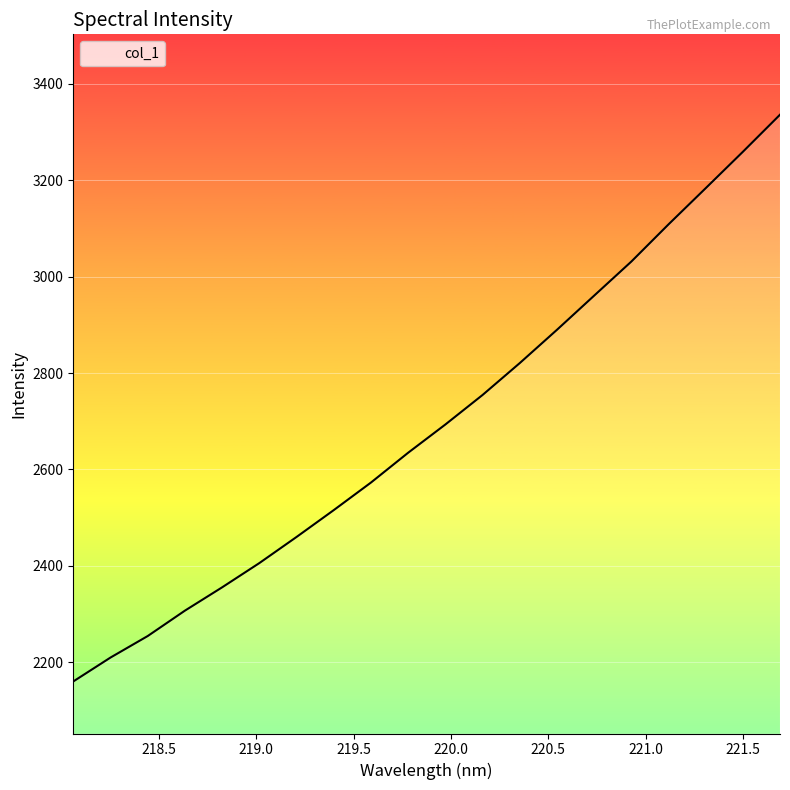

What is the minimum value shown in the chart?

2160.0